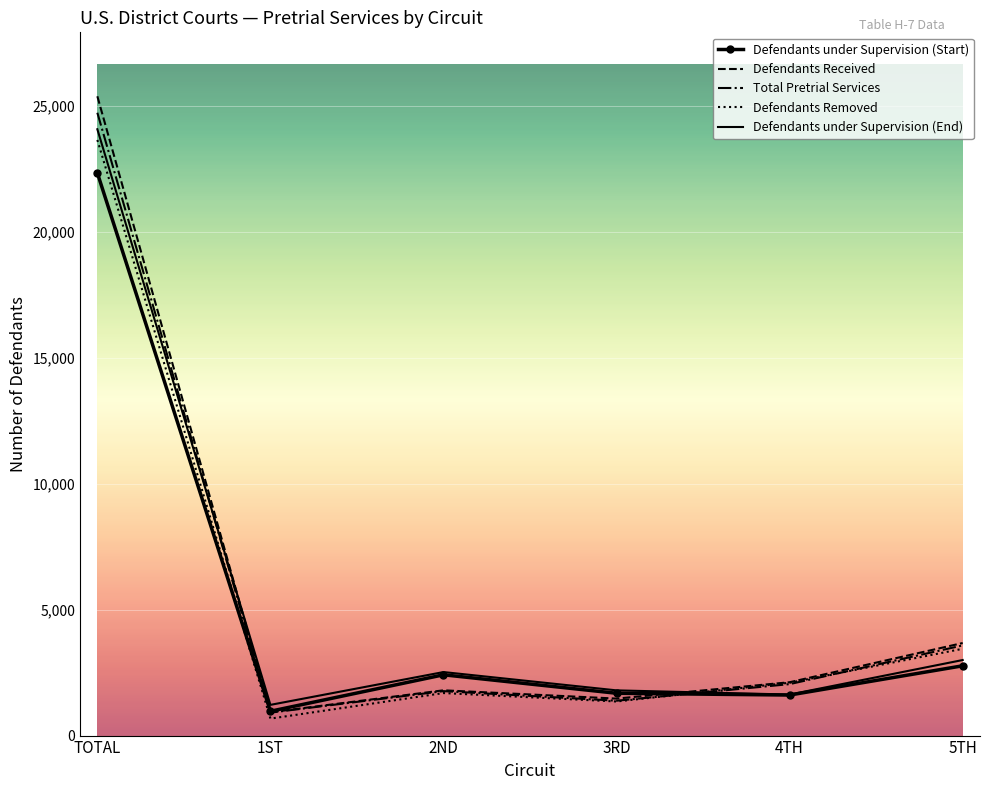

True or false: Total Pretrial Services and Defendants under Supervision (End) intersect in this chart.

True